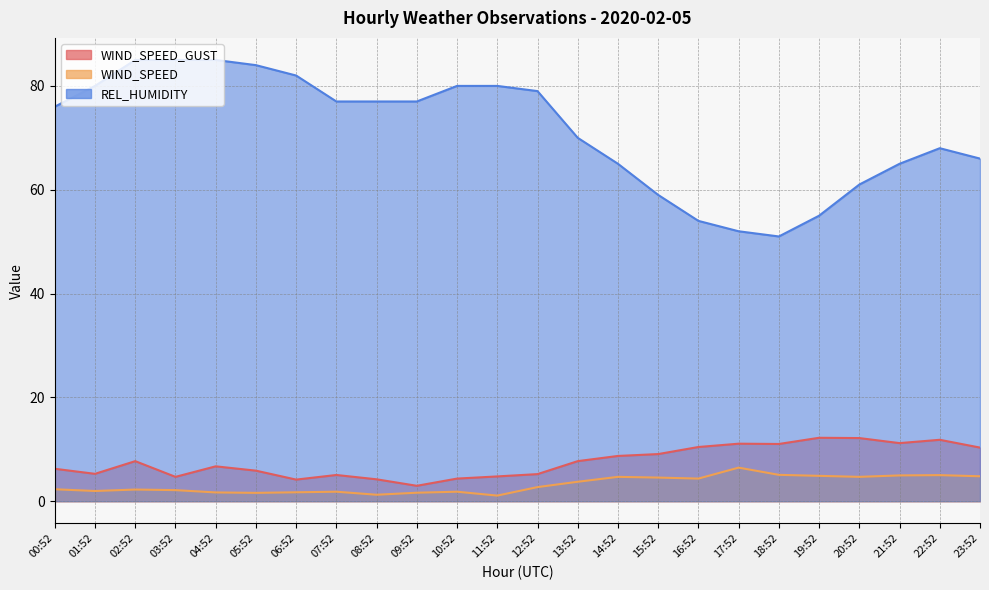

Does the chart have visible grid lines?

Yes